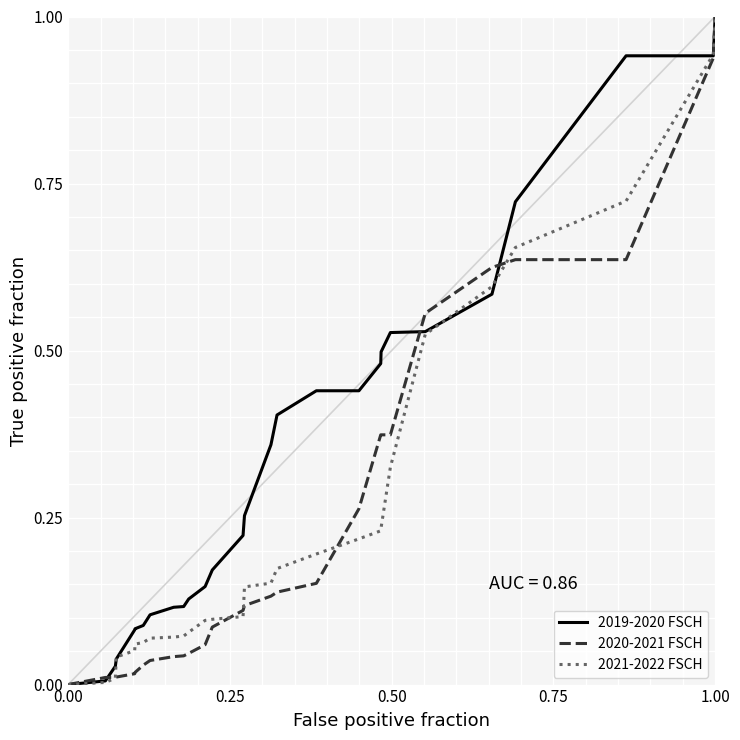

The 2021-2022 FSCH series shows 0.2 at 12. True or false?

False